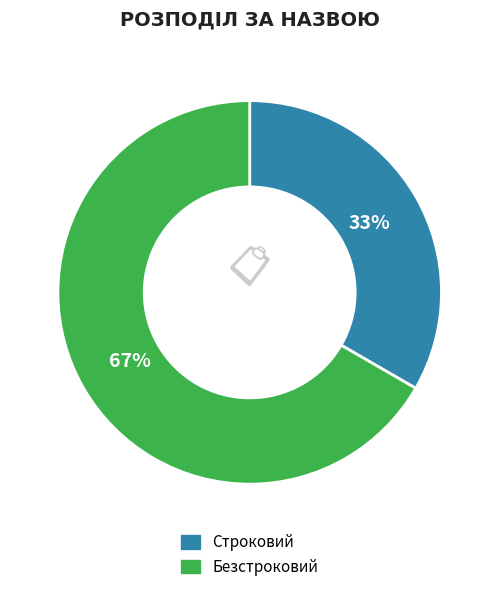

Which category has the biggest portion of the pie?

Безстроковий